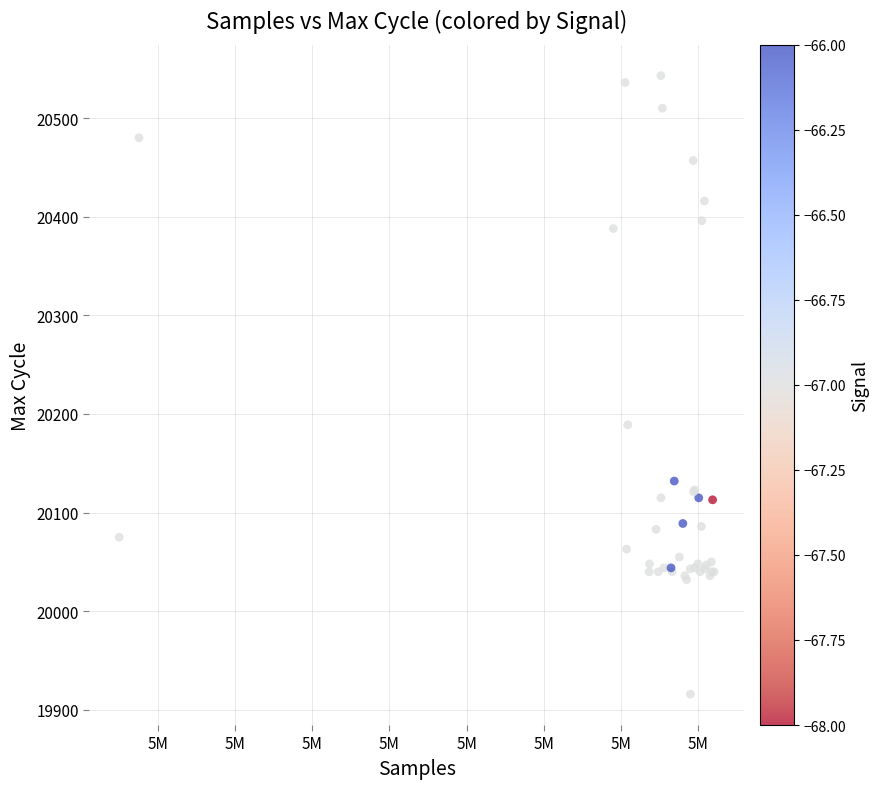

What Y value in the scatter plot is closest to 20229?

20189